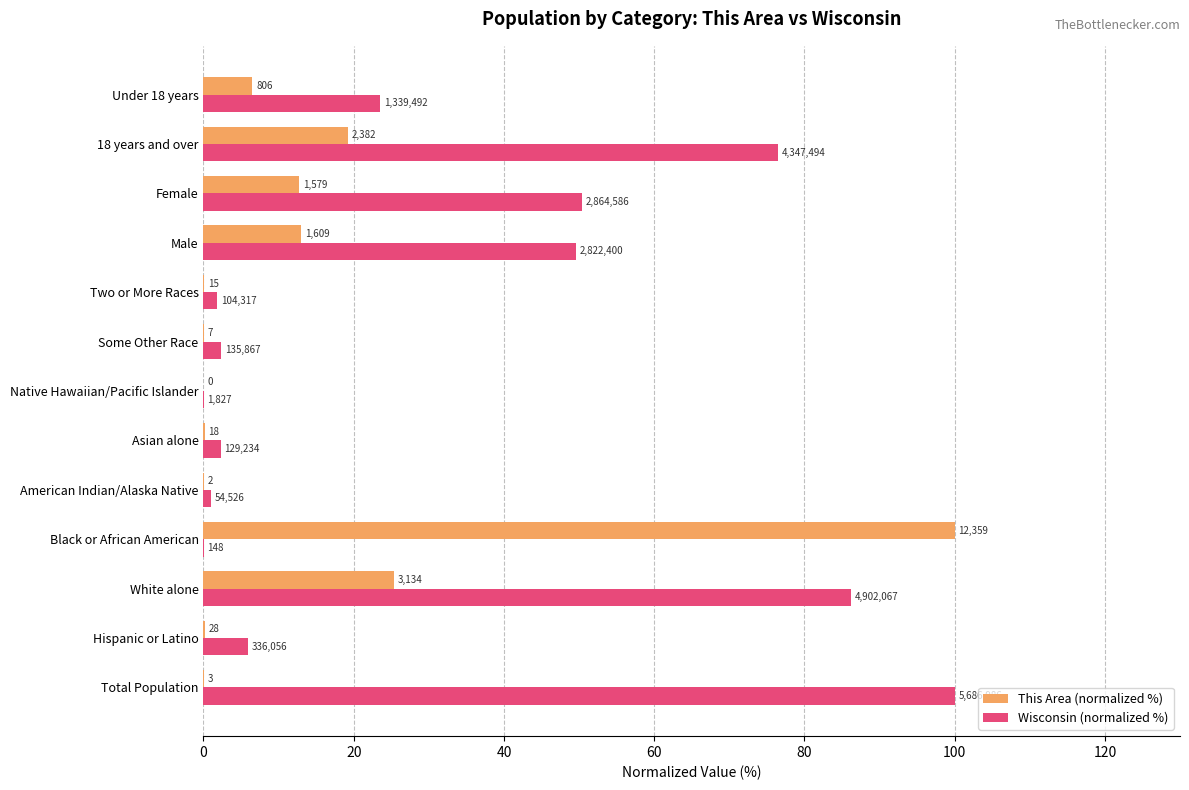

What are all the series names shown in the legend?

This Area (normalized %), Wisconsin (normalized %)